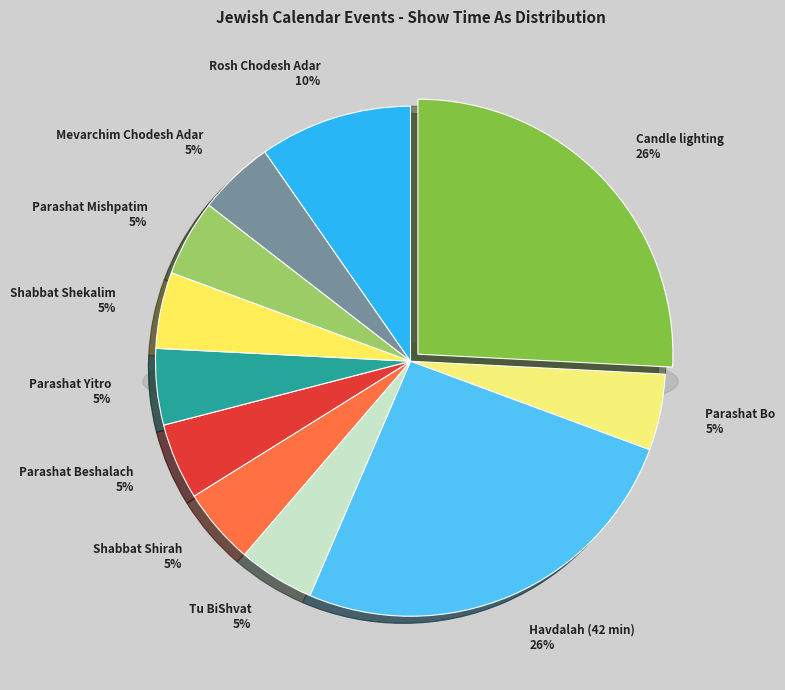

Is it true that Rosh Chodesh Adar is 10% of the pie?

True